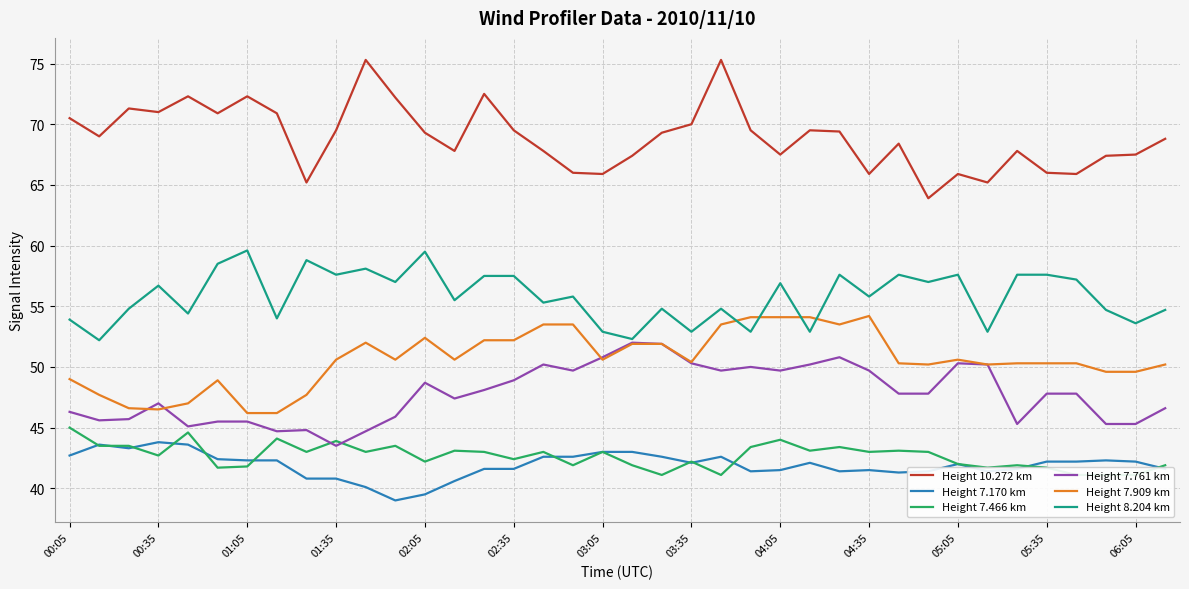

Which series ends up on top after the final intersection of Height 7.909 km and Height 8.204 km?

Height 8.204 km